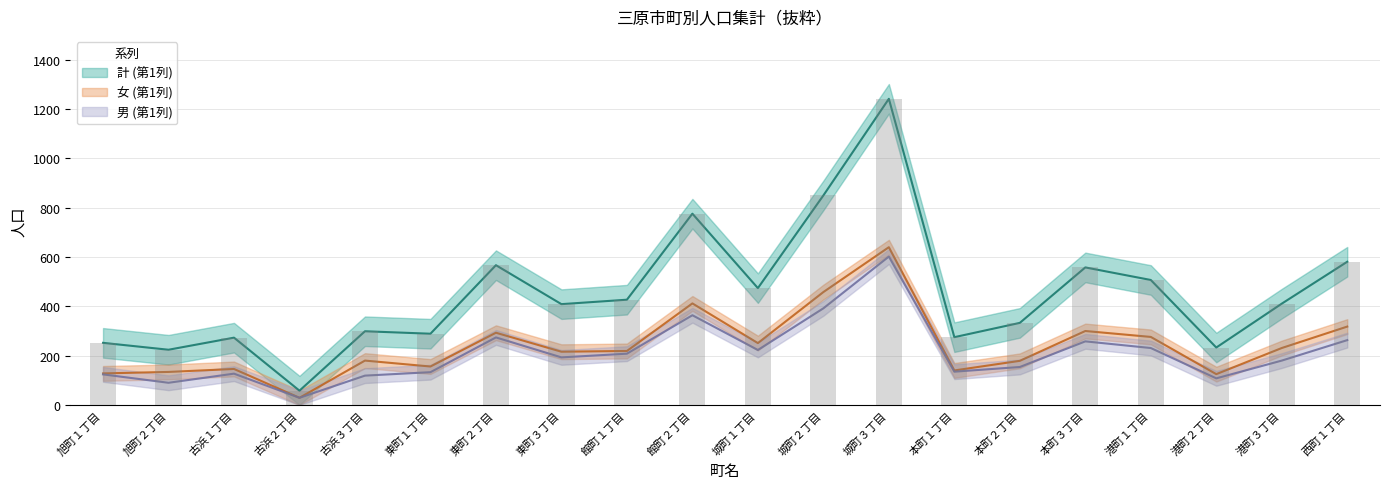

At which category is the sum across all series the highest?

城町３丁目